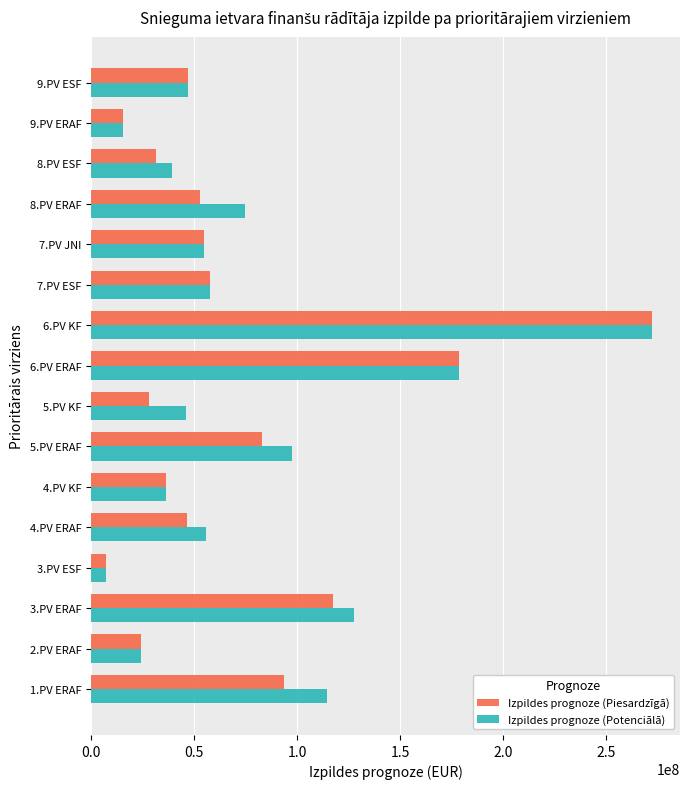

The value of Izpildes prognoze (Potenciālā) at 5.PV KF is 74789303.9. True or false?

False